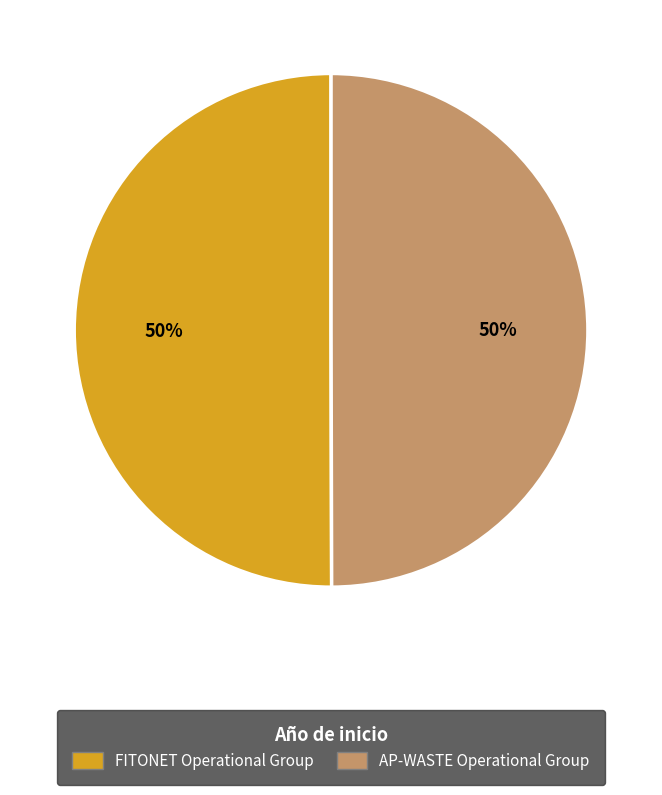

To the nearest percent, what portion does AP-WASTE Operational Group represent?

50%